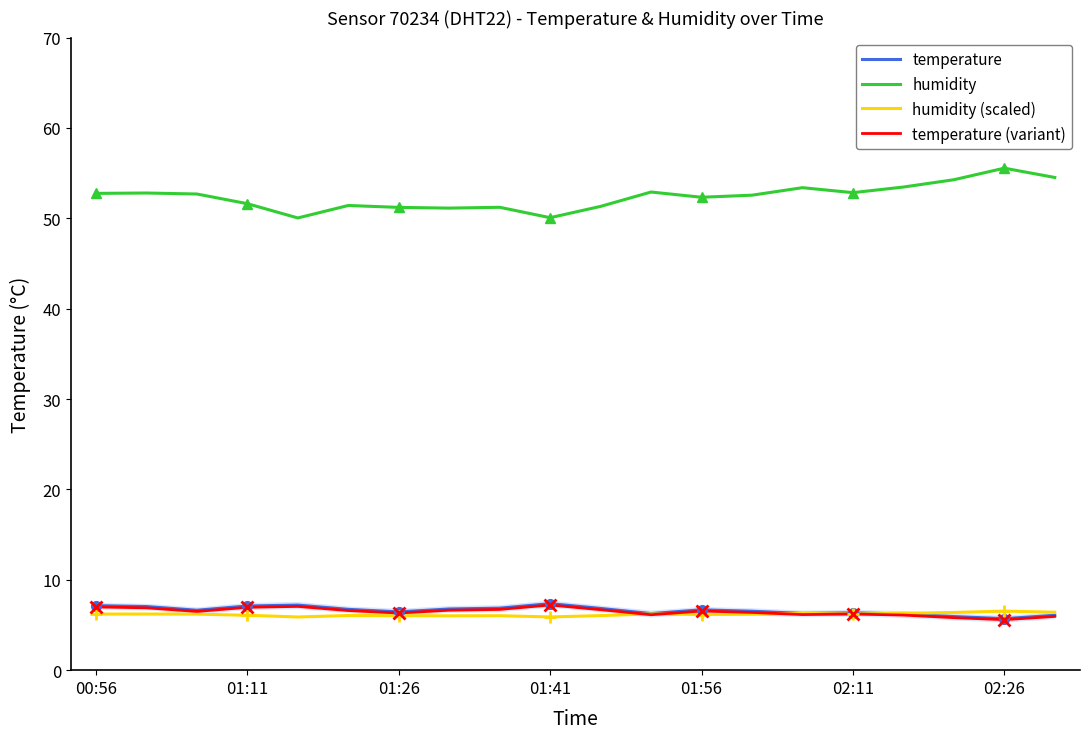

True or false: humidity (scaled) and humidity intersect in this chart.

False